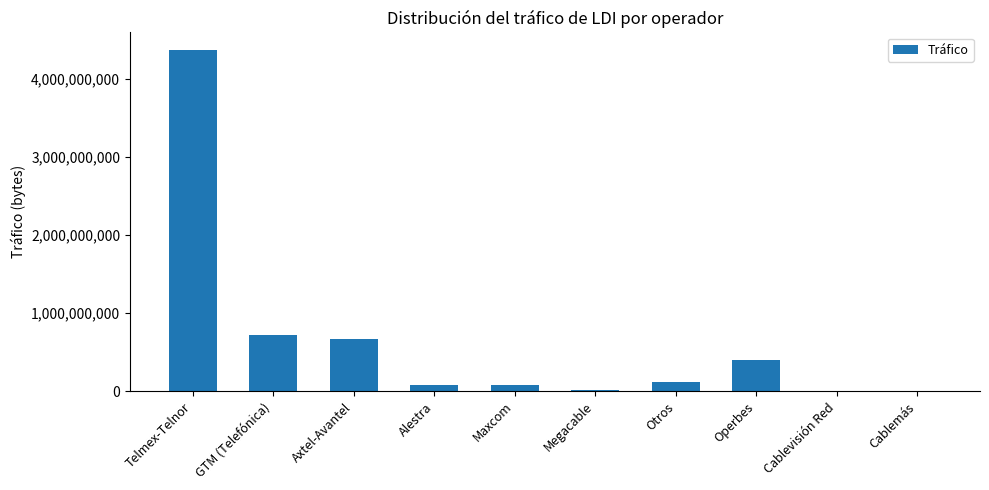

What is the maximum value shown in the chart?

4371401907